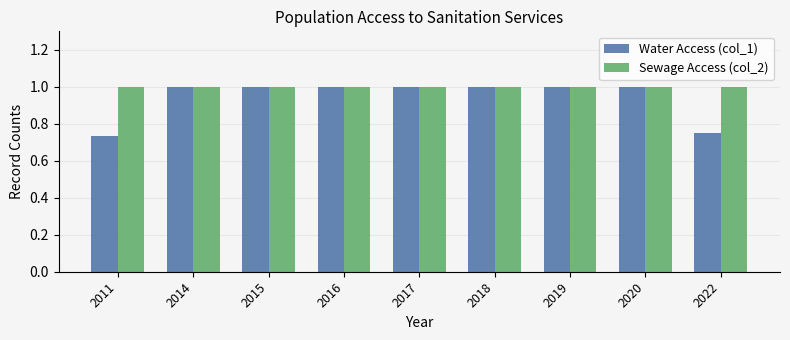

What is the sum of all Sewage Access (col_2) values?

9.0